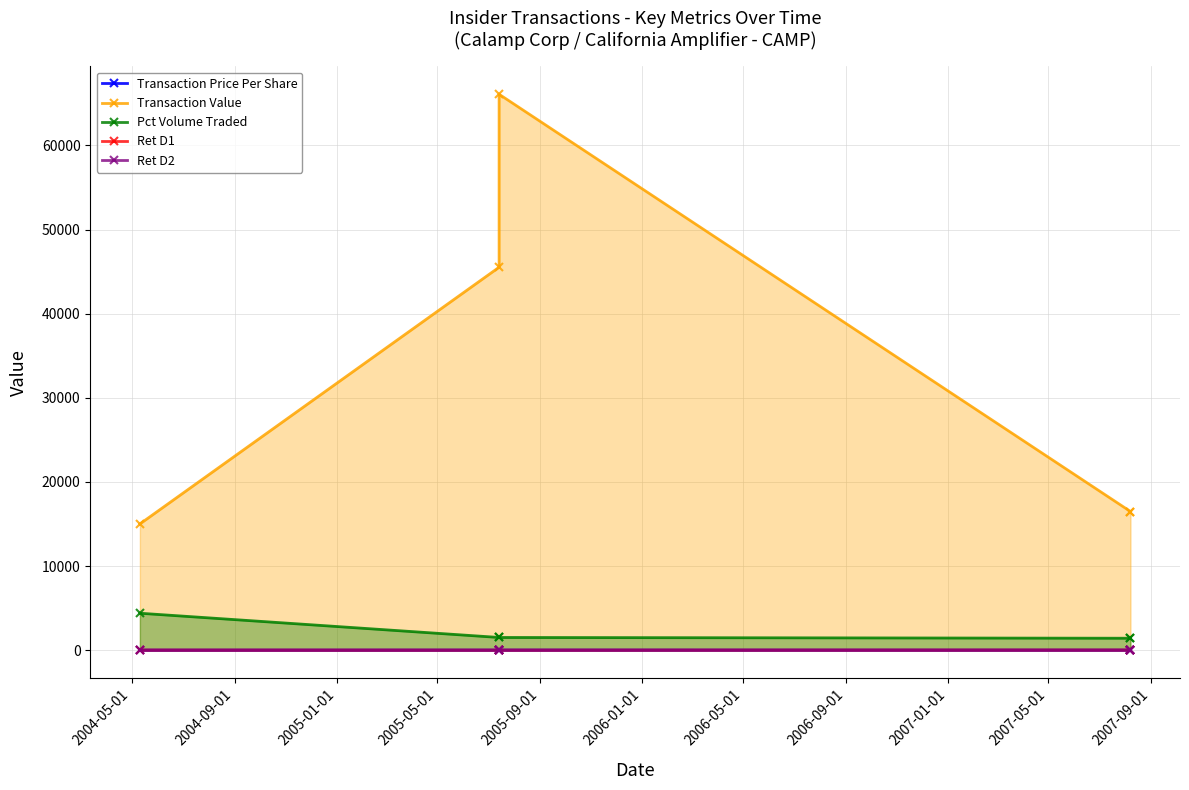

Does the chart display data point markers on the line(s)?

Yes